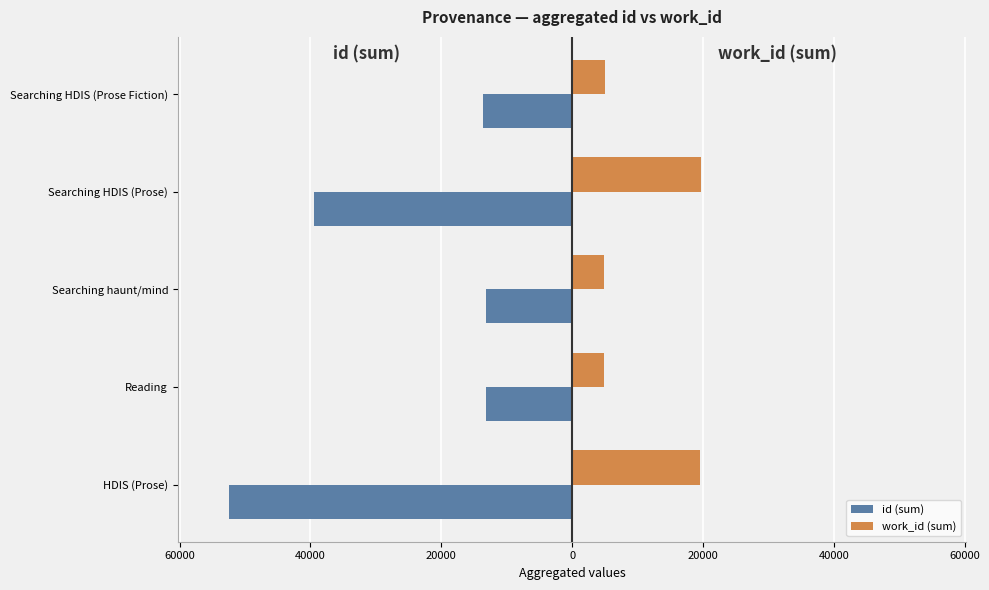

What are all the series names shown in the legend?

id (sum), work_id (sum)